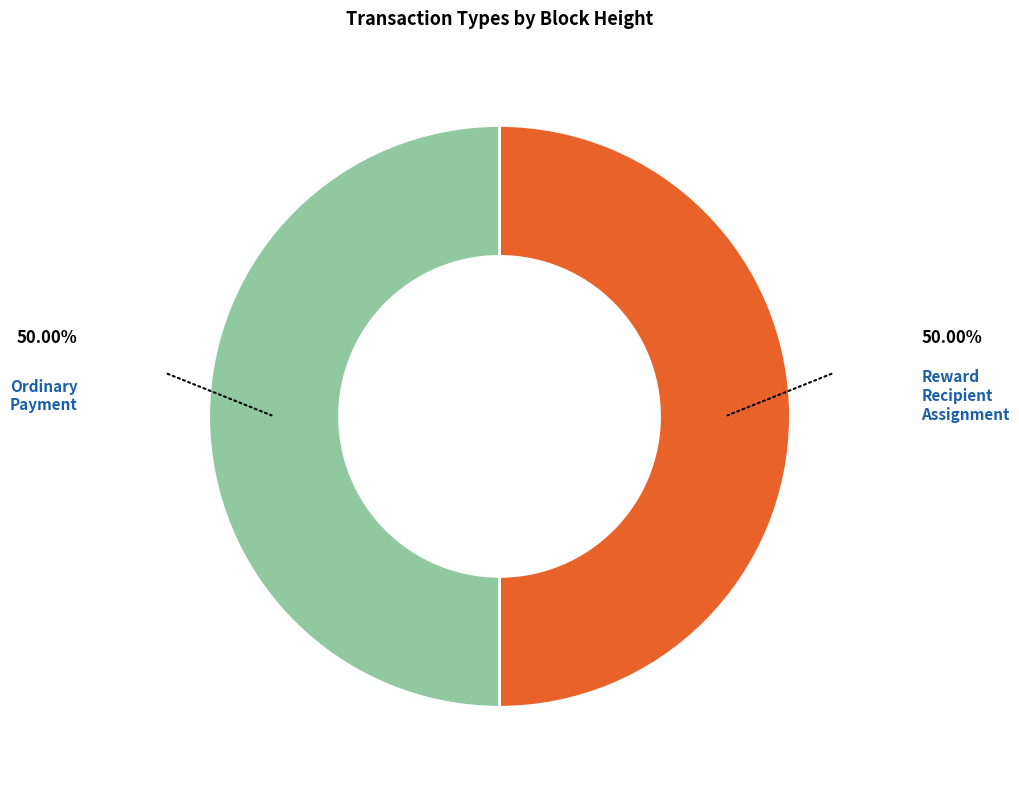

Combined, do Ordinary Payment and Reward Recipient Assignment account for over 50%?

Yes